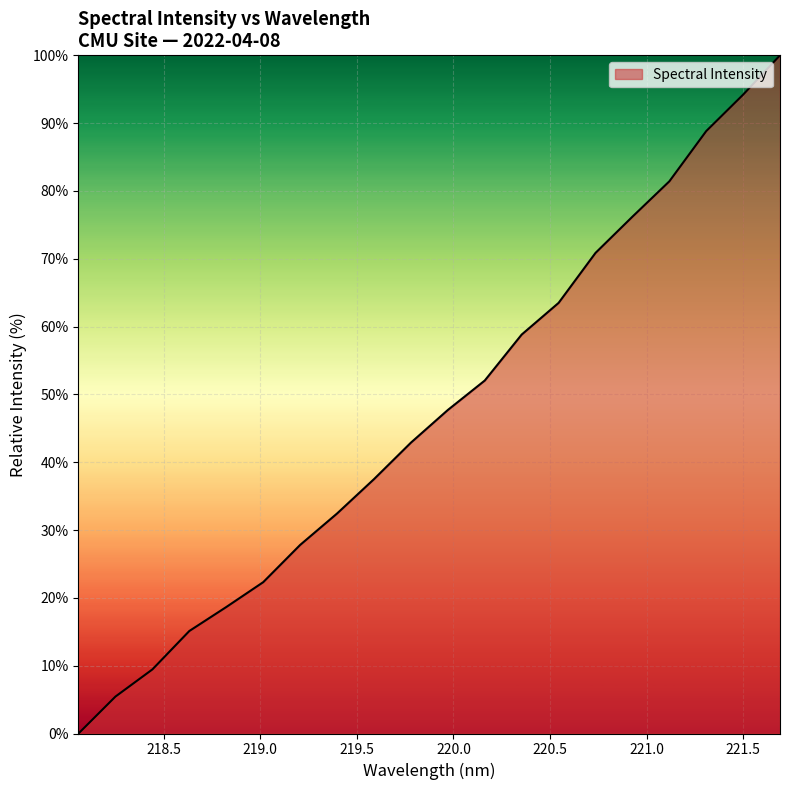

What is the maximum value shown in the chart?

100.0